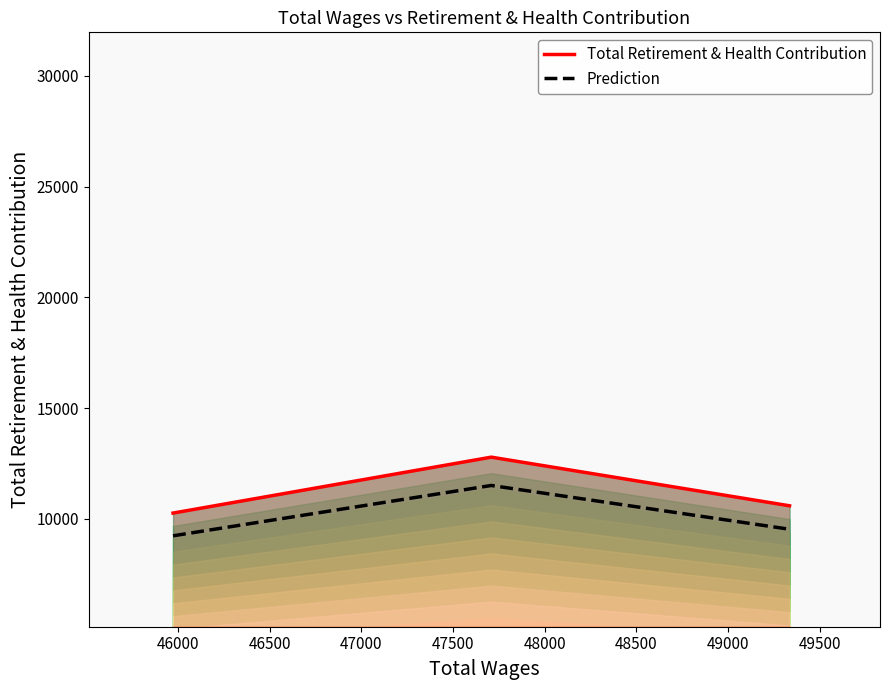

How many lines are shown in the chart?

2